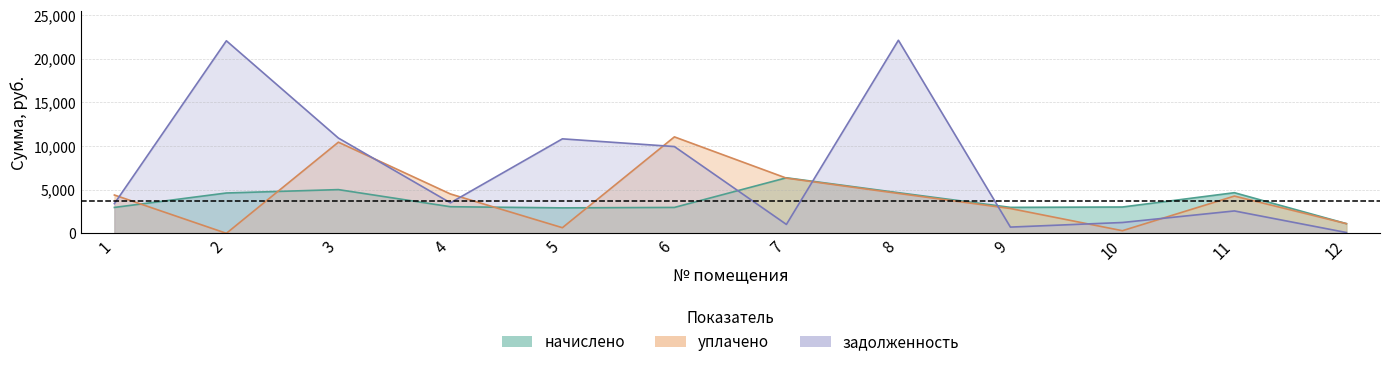

The задолженность series shows 336.2 at 7. True or false?

False